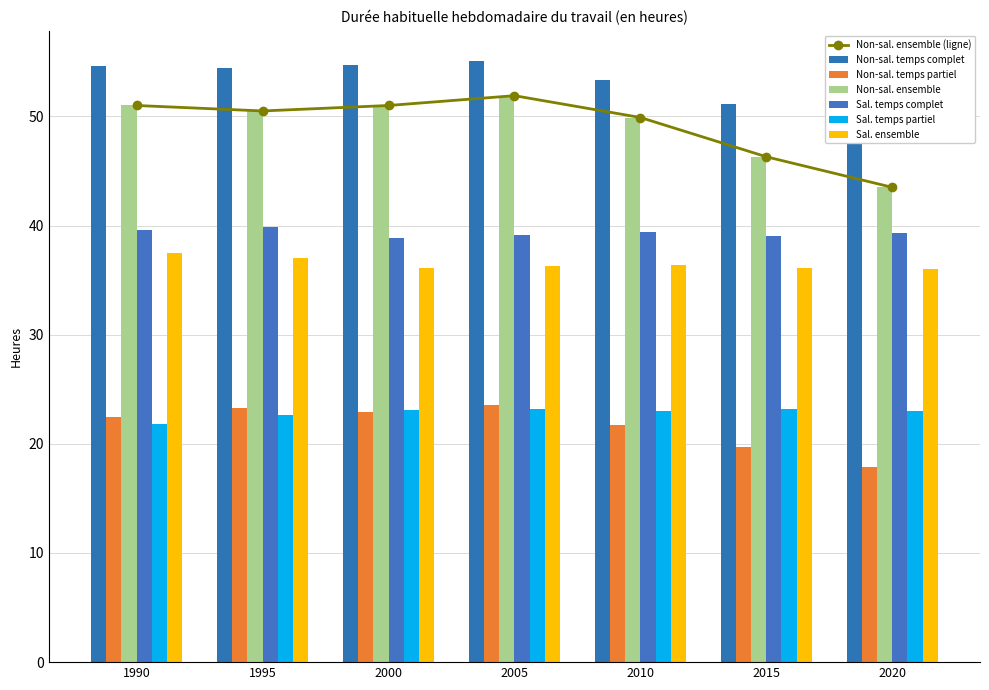

How many groups of bars are there?

7